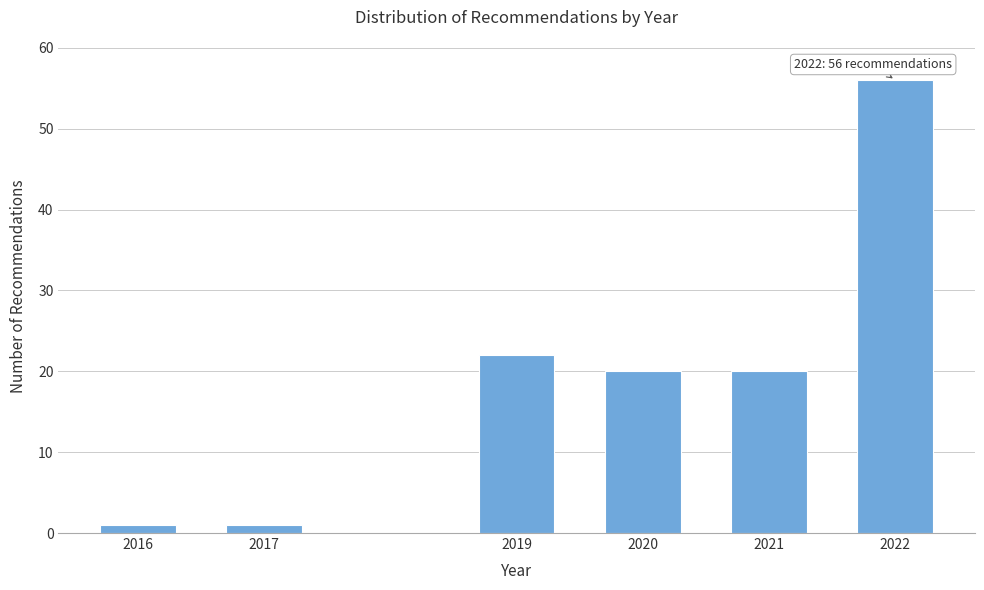

Reading left to right, extract all data points from this chart.

2016=1	2017=1	2019=22	2020=20	2021=20	2022=56